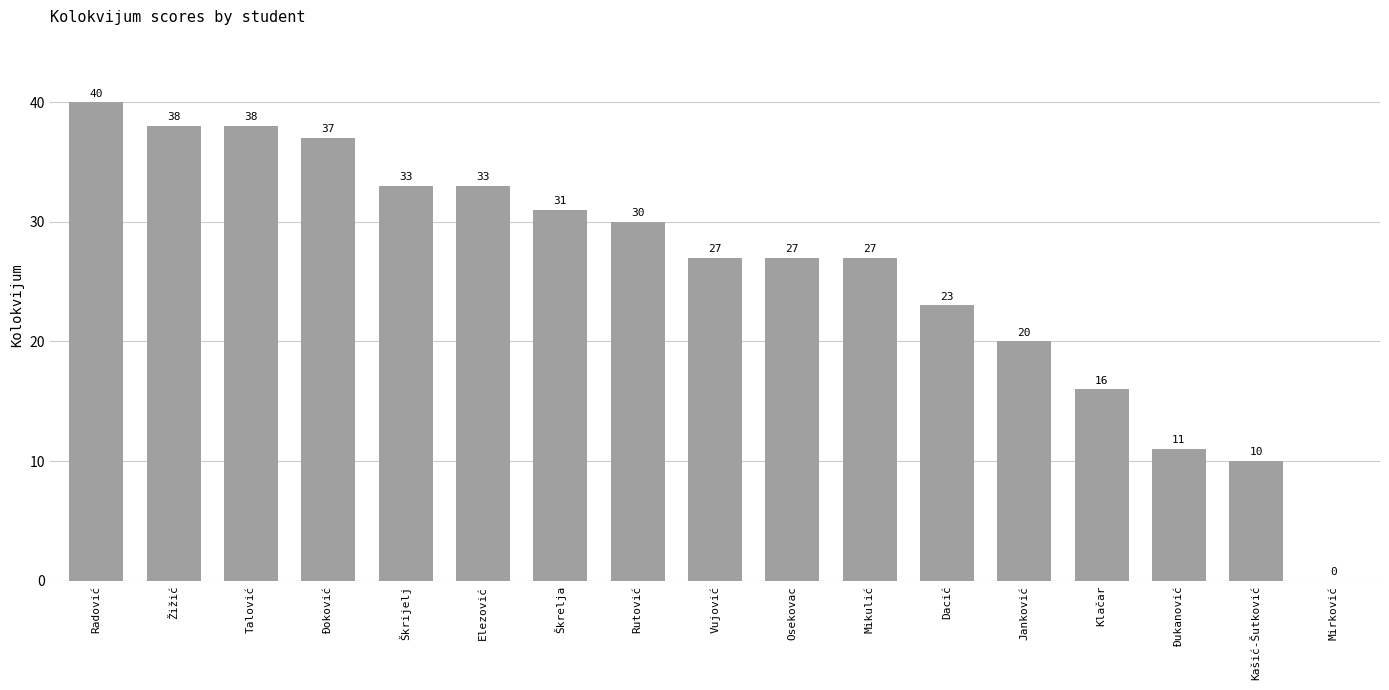

At which label does the data first exceed 27?

Radović